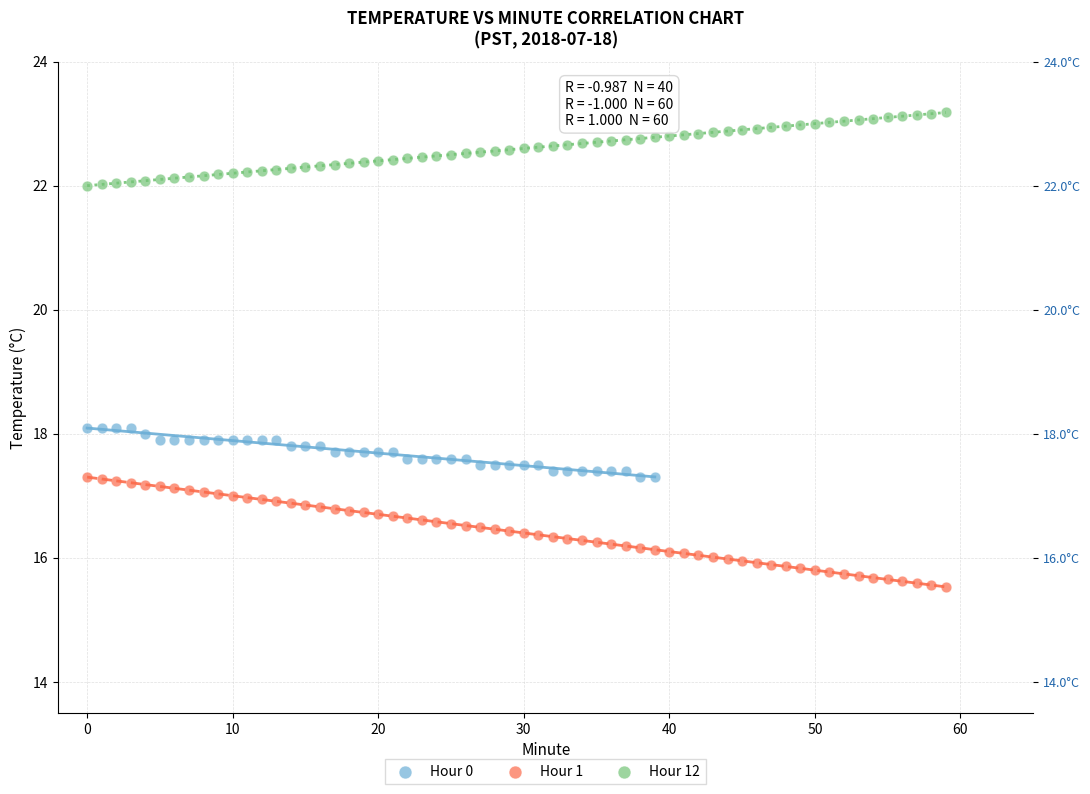

Which series contains the lowest Y value?

Hour 1